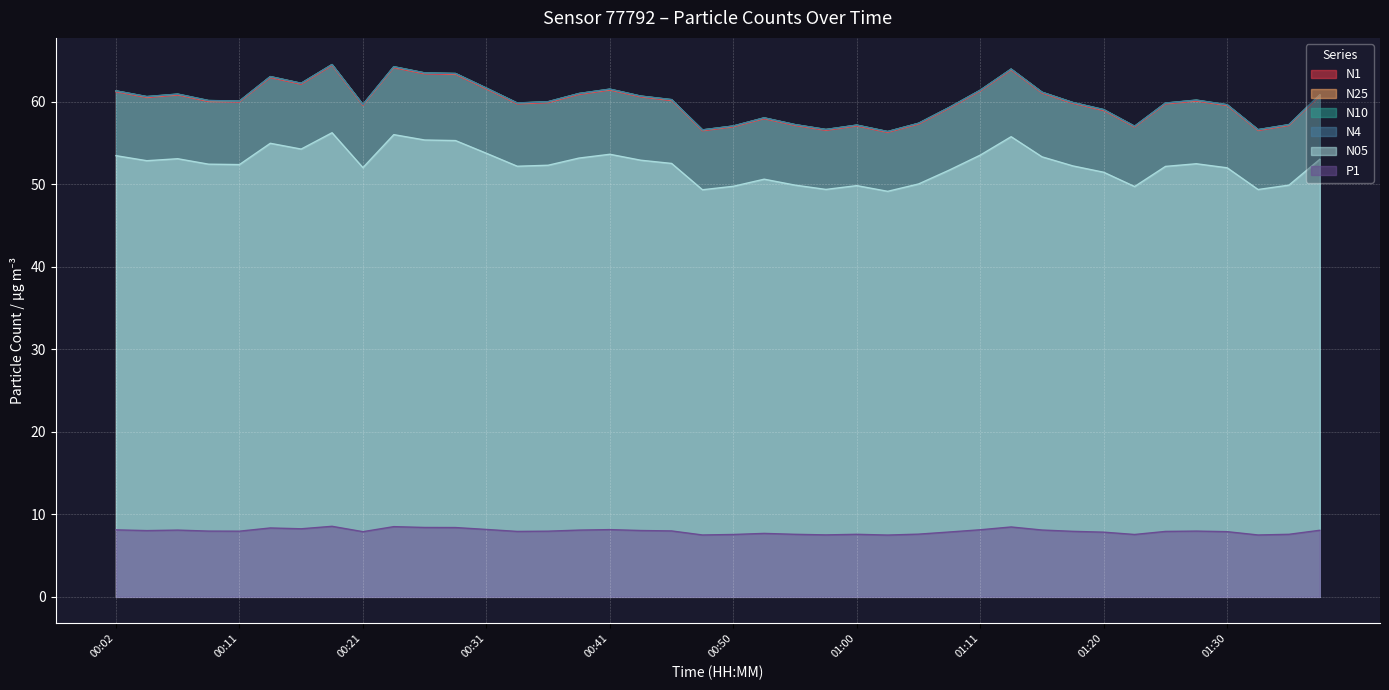

The P1 series shows 1.8 at 00:36. True or false?

False